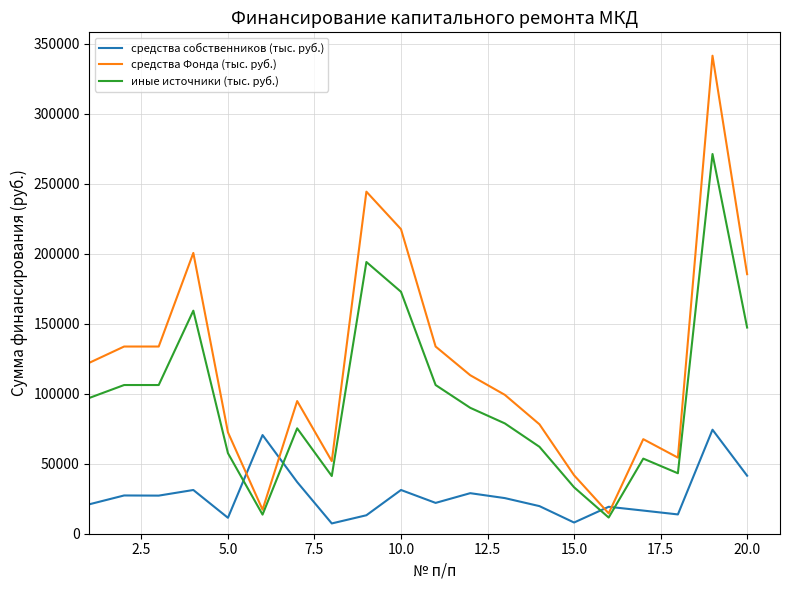

Which series has the largest total across all categories?

средства Фонда (тыс. руб.)